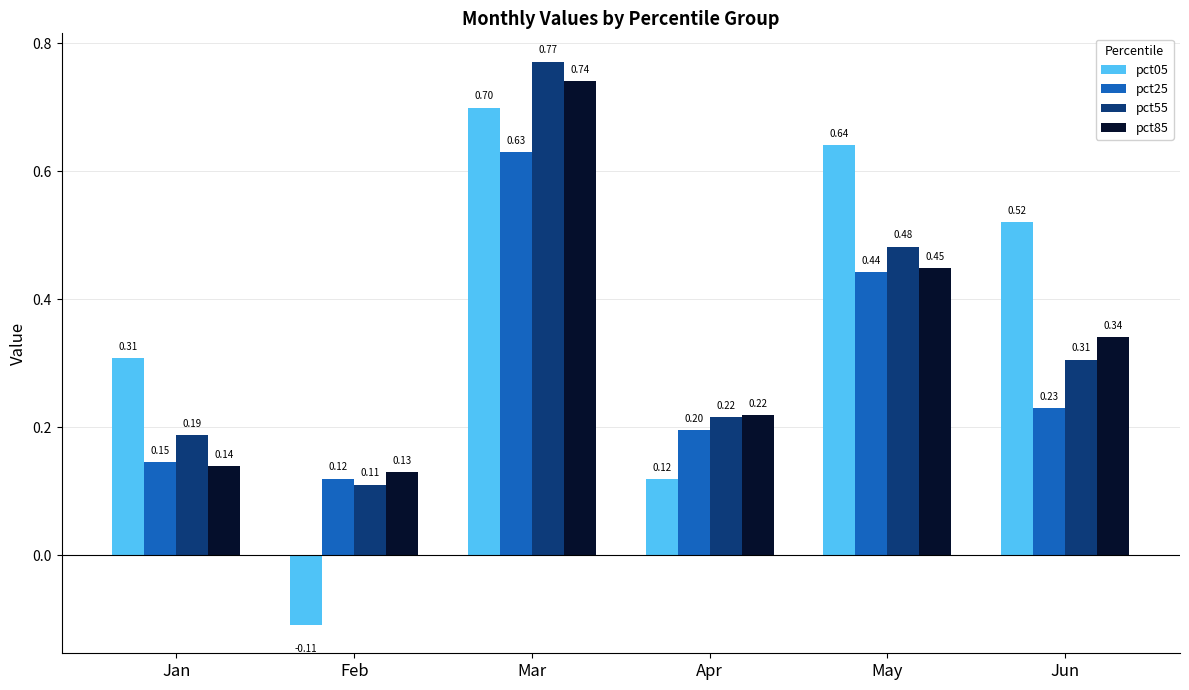

Which category has the highest value across all series?

Mar